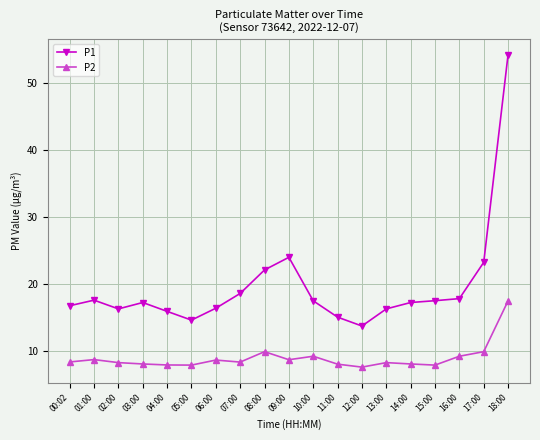

What are all the series names shown in the legend?

P1, P2